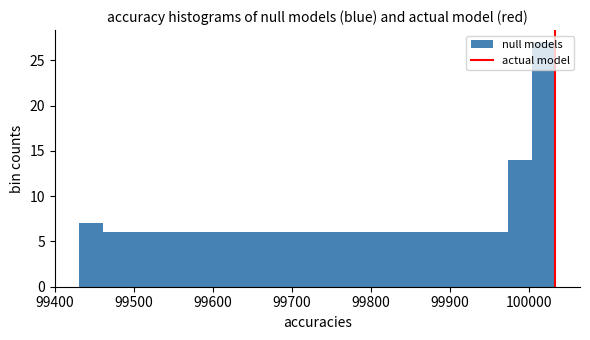

Around what value on the x-axis is the tallest bar? Give the approximate position of its centre, as read against the axis.

100020